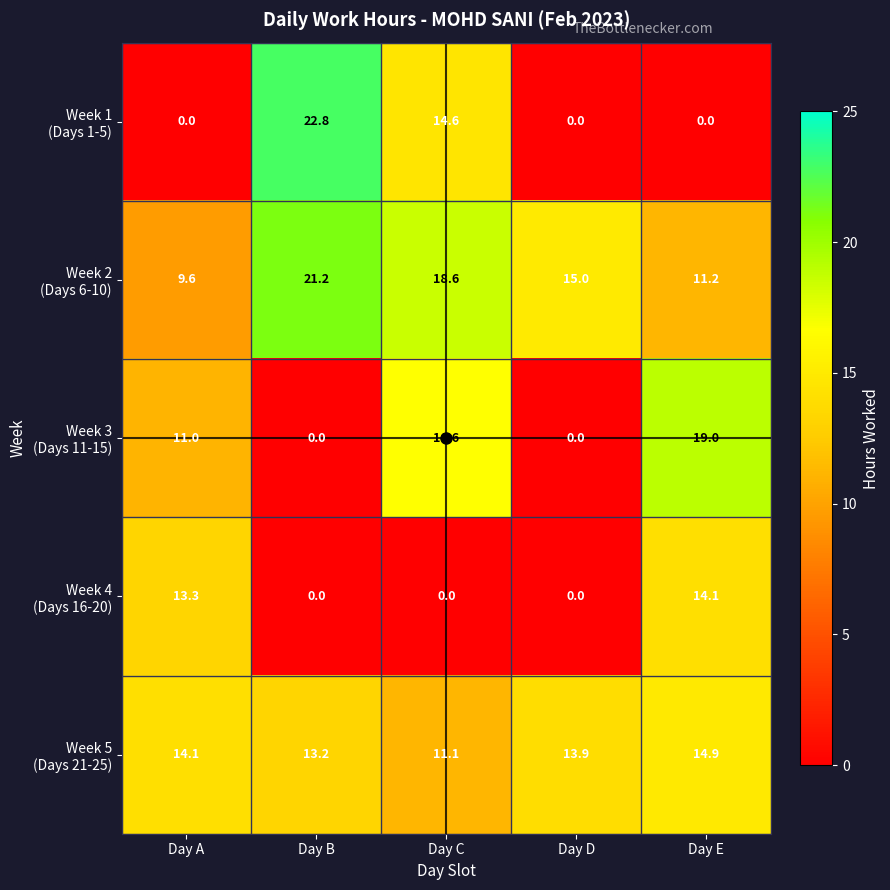

At which category is the sum across all series the highest?

Day C